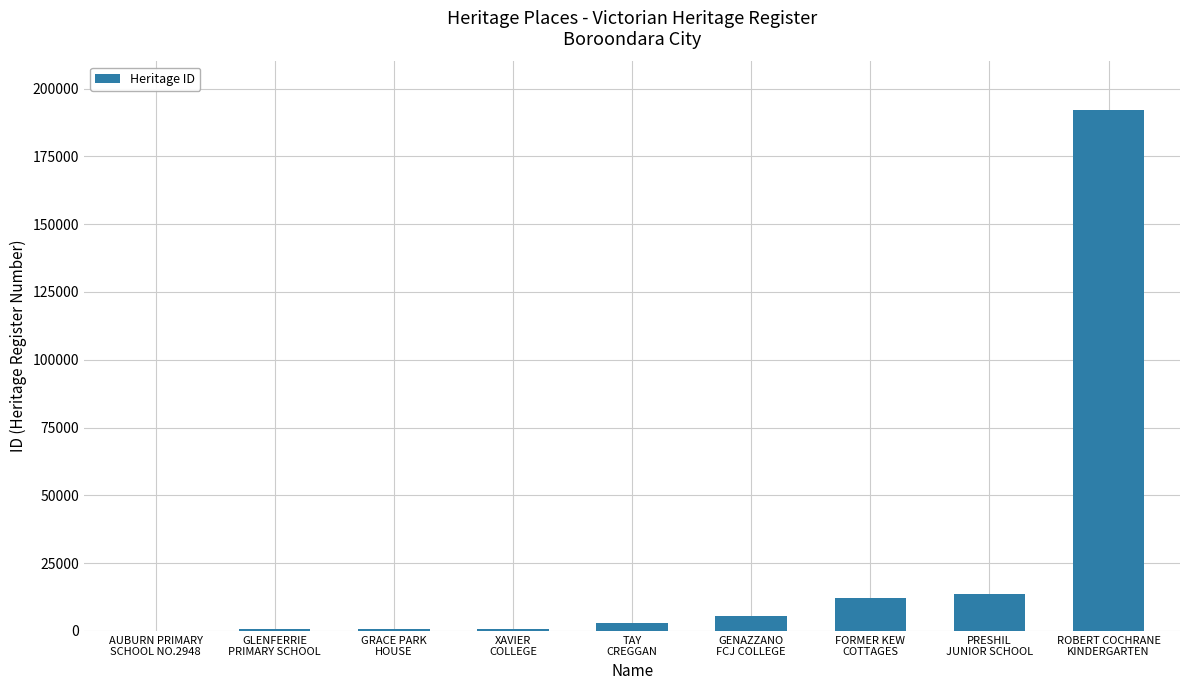

What is the maximum value shown in the chart?

192138